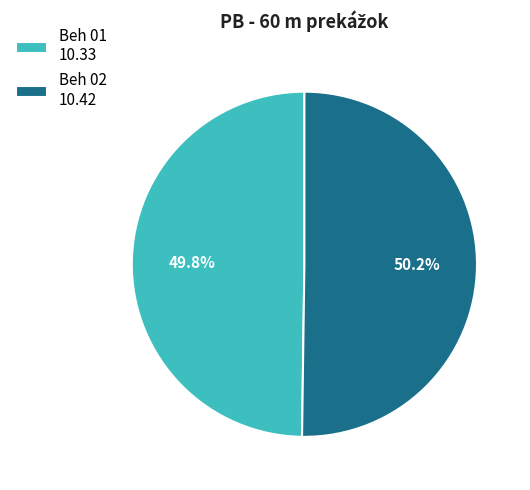

Do Beh 02 10.42 and Beh 01 10.33 together represent more than half of the pie?

Yes